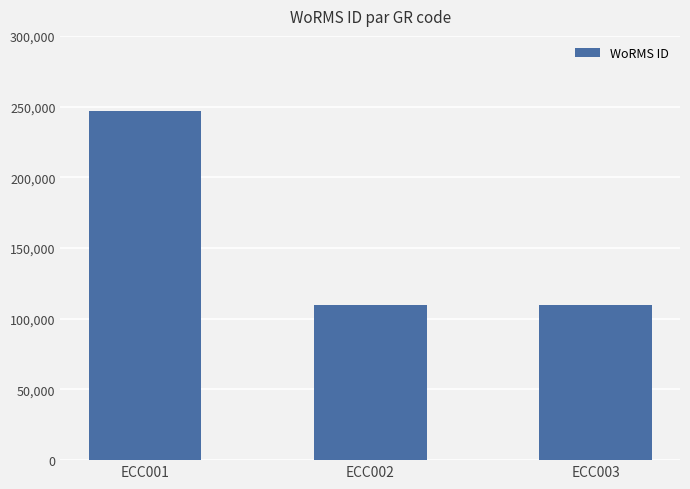

Where is the data nearest to the value 178273?

ECC003